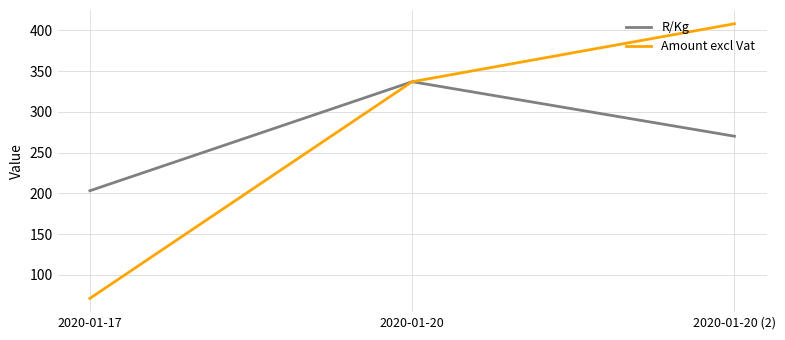

At which label does R/Kg first exceed 270?

2020-01-20